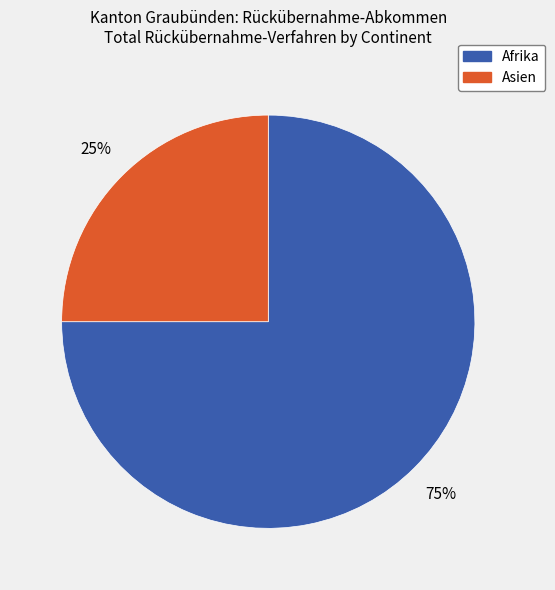

Between Asien and Afrika, which is larger?

Afrika